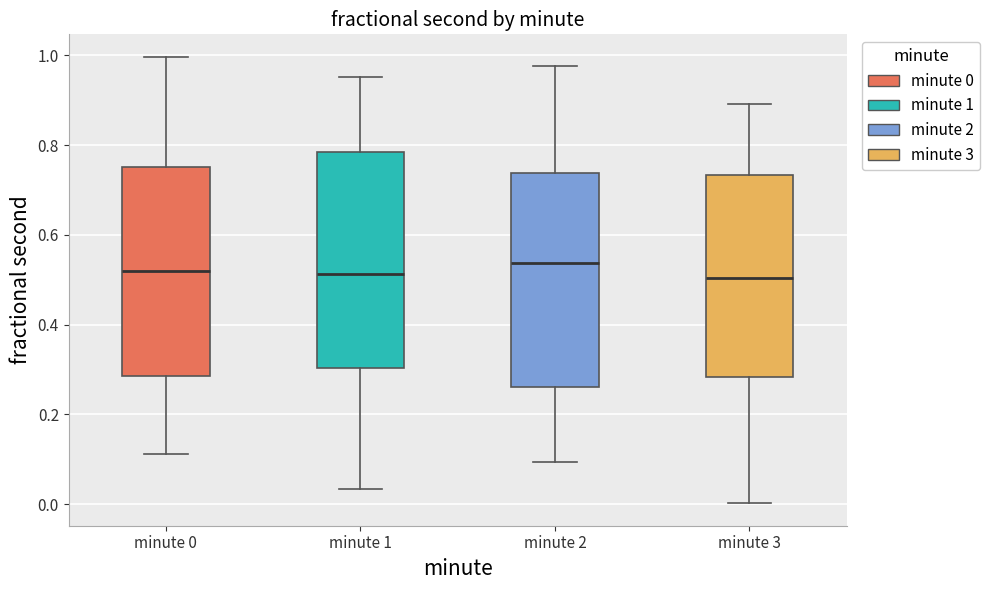

Reading left to right, read every box against the y-axis: the position of its median line, the range the box covers, and the ends of its whiskers. The values are not printed on the chart, so give them approximately, as read against the axis.

minute 0: median 0.52, box 0.28 to 0.76, whiskers 0.12 to 1.00
minute 1: median 0.52, box 0.30 to 0.78, whiskers 0.04 to 0.96
minute 2: median 0.54, box 0.26 to 0.74, whiskers 0.10 to 0.98
minute 3: median 0.50, box 0.28 to 0.74, whiskers 0.00 to 0.90